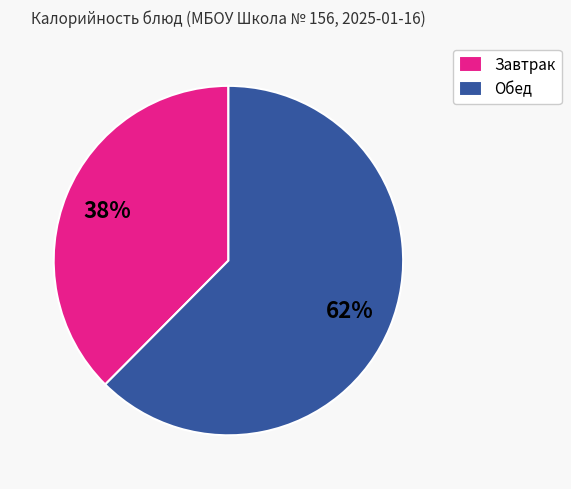

To the nearest percent, what percentage of the pie is Завтрак?

38%